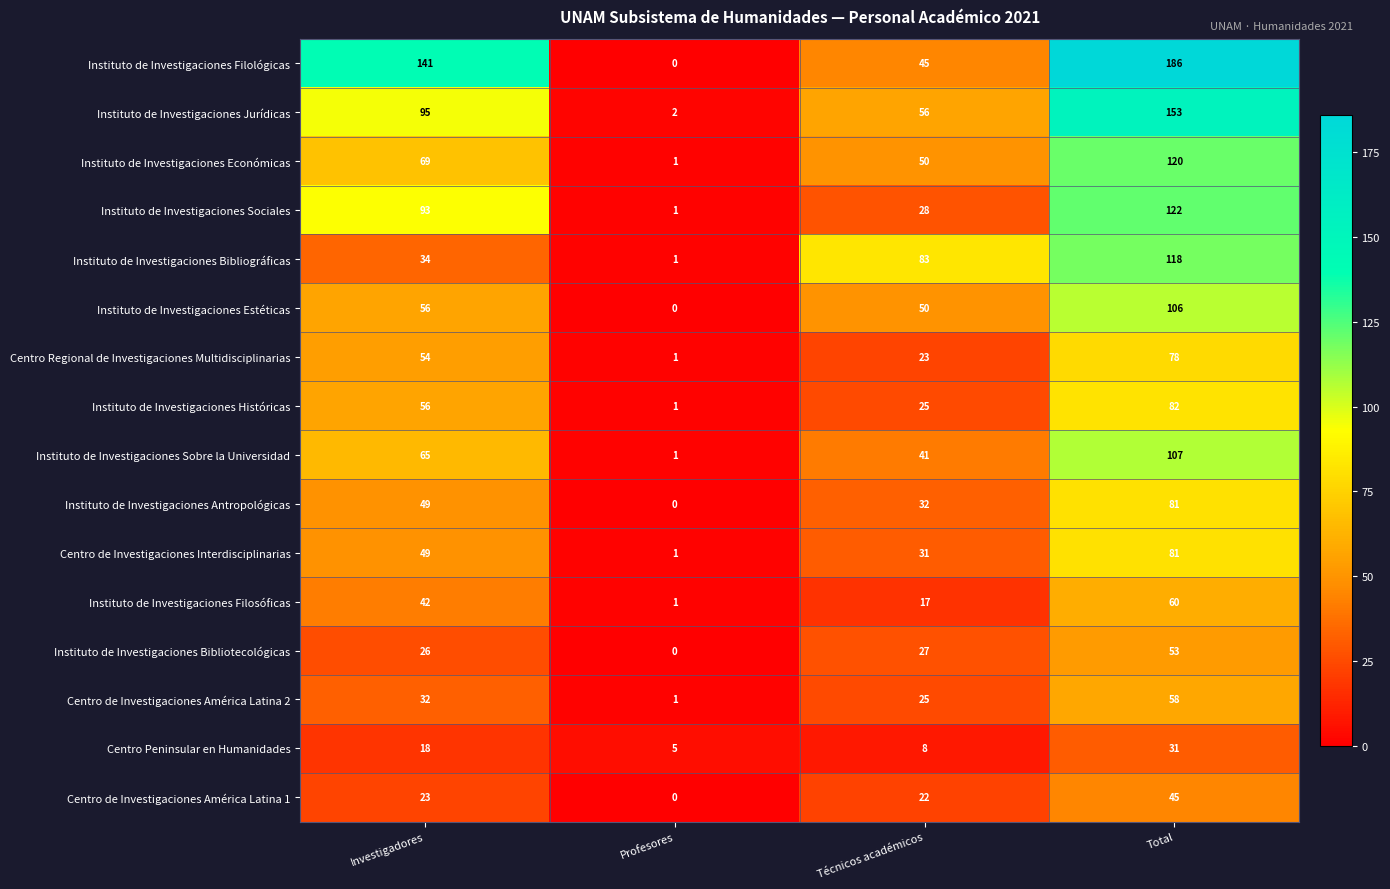

At which category is the sum across all series the highest?

Total